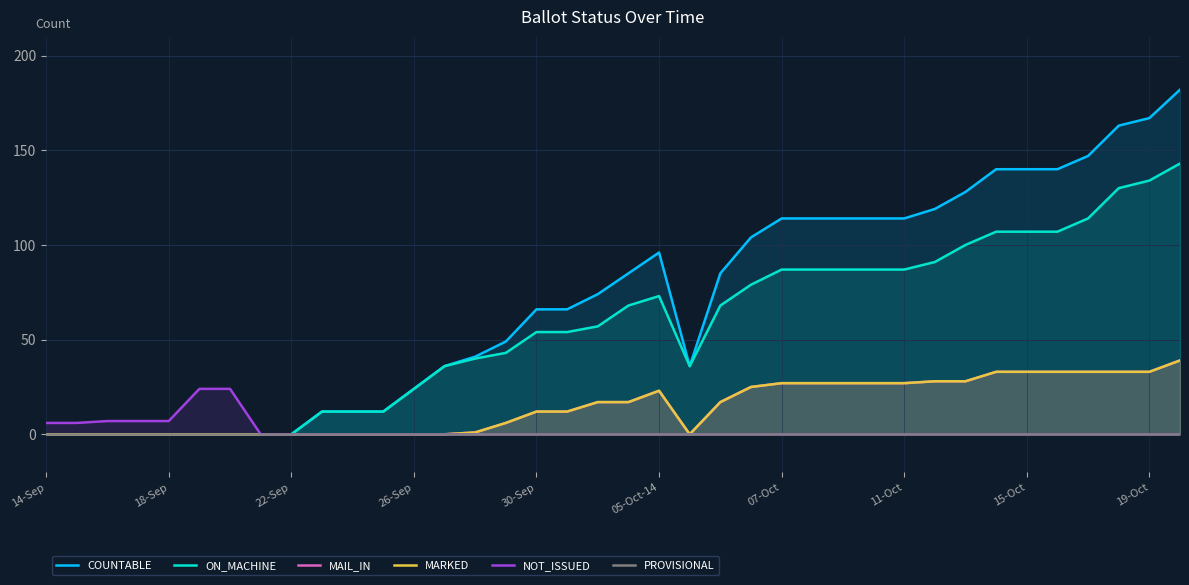

True or false: ON_MACHINE and MAIL_IN cross at least once.

False